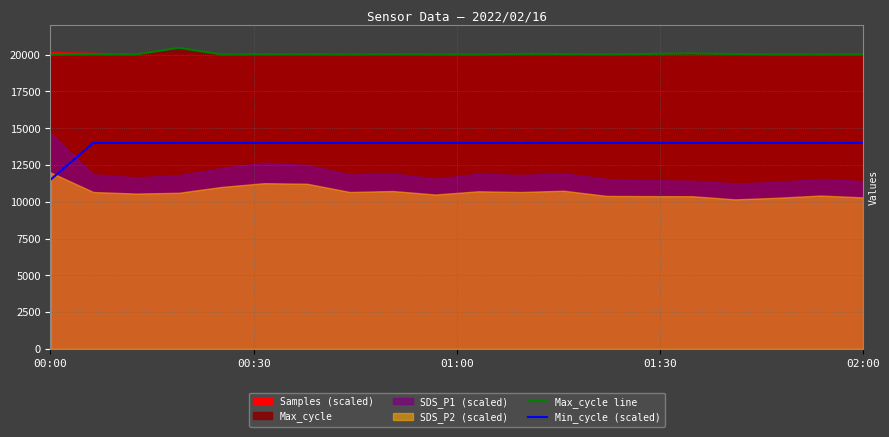

True or false: Max_cycle line and Min_cycle (scaled) cross at least once.

False